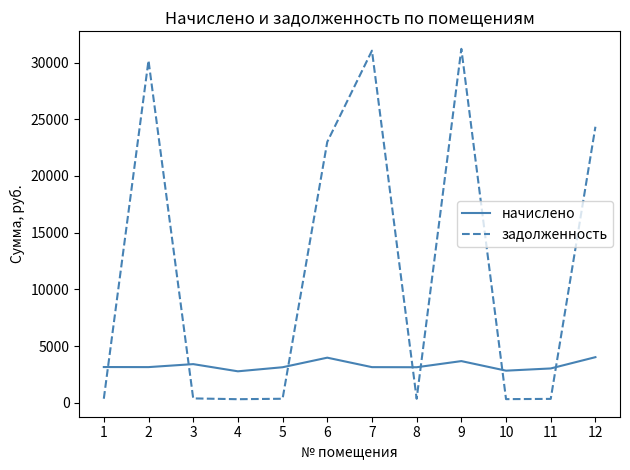

Is the value of задолженность at 9 greater than the value of начислено at 2?

Yes